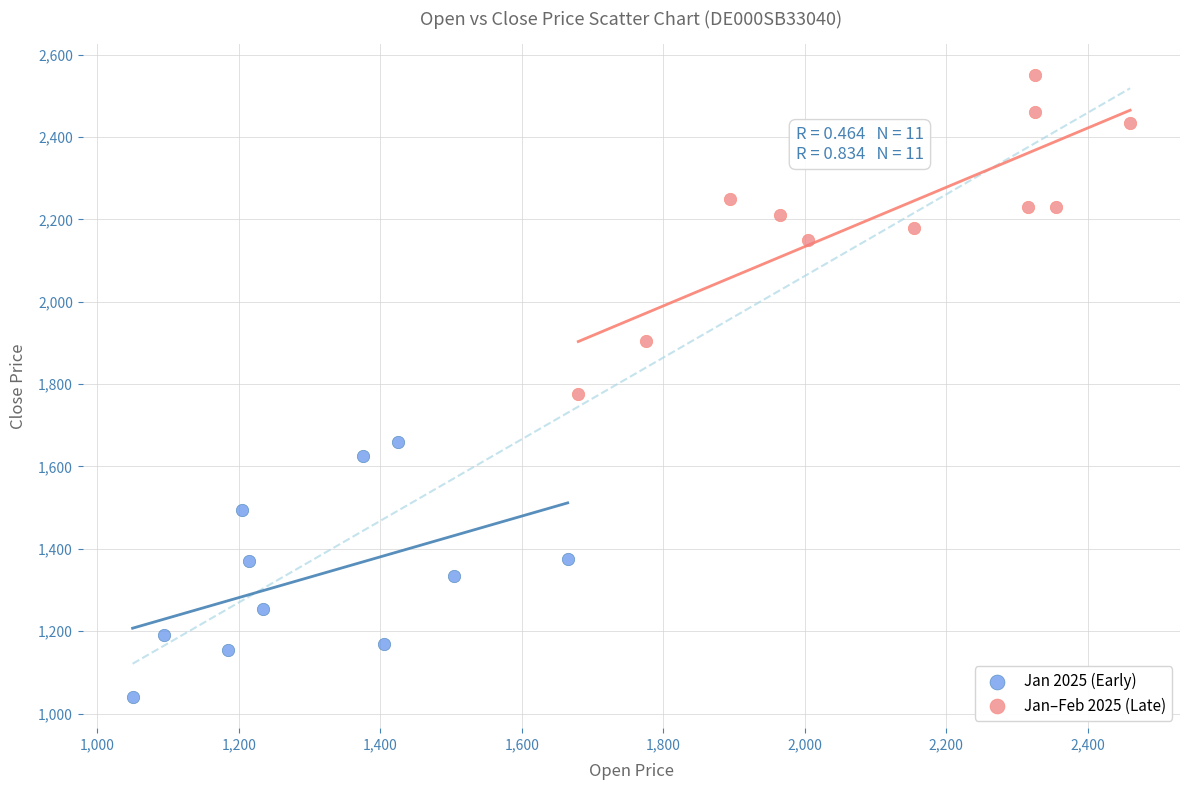

Which series contains the highest Y value?

Jan–Feb 2025 (Late)